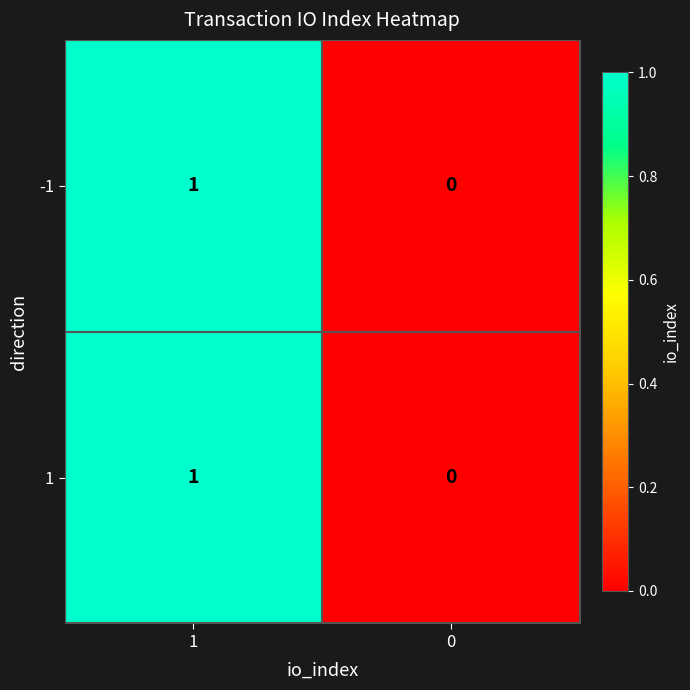

Rank the categories by 1 value from highest to lowest.

1, 0